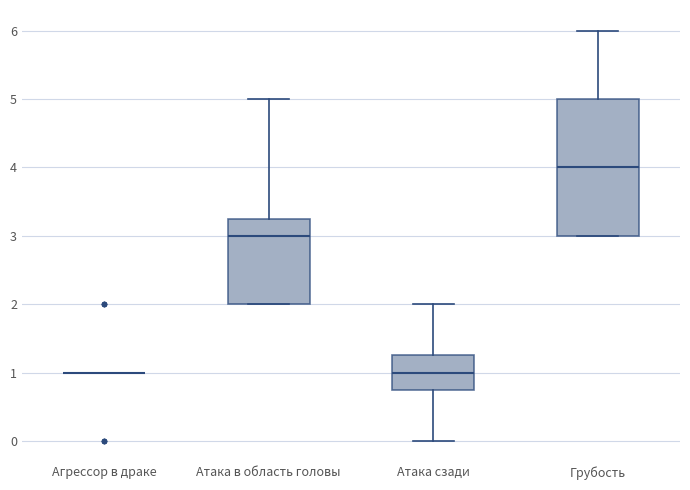

Reading left to right, transcribe this box plot: for each box, give where its median line is, the range the box spans, and where its two whiskers end, as read against the y-axis. The values are not printed on the chart, so give them approximately, as read against the axis.

Агрессор в драке: box collapsed to a line at 1.0, whiskers 1.0 to 1.0
Атака в область головы: median 3.0, box 2.0 to 3.3, whiskers 2.0 to 5.0
Атака сзади: median 1.0, box 0.8 to 1.3, whiskers 0.0 to 2.0
Грубость: median 4.0, box 3.0 to 5.0, whiskers 3.0 to 6.0